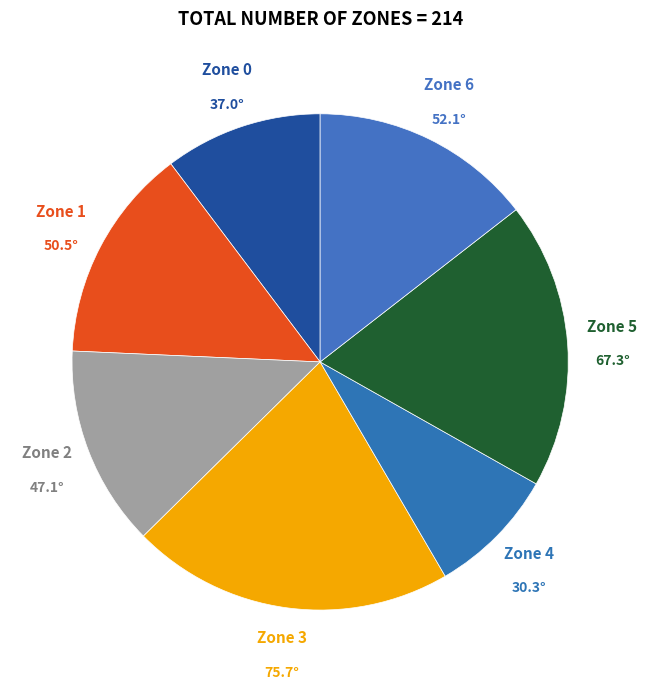

What is the smallest slice in the pie chart?

Zone 4